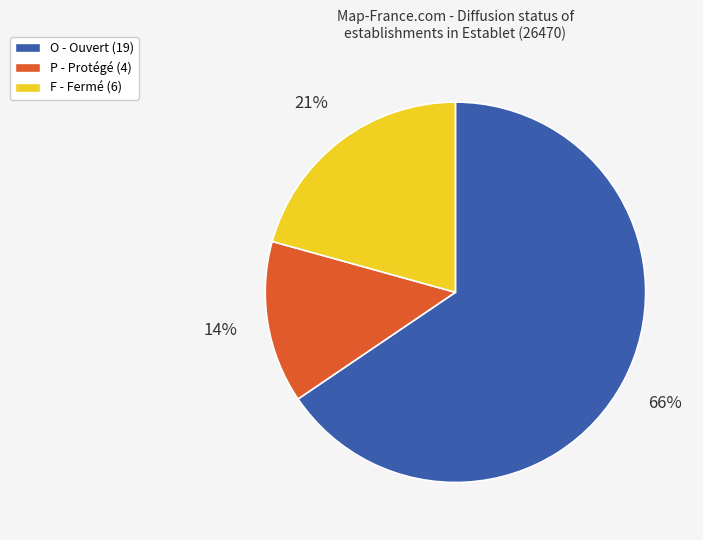

How many slices are in this pie chart?

3